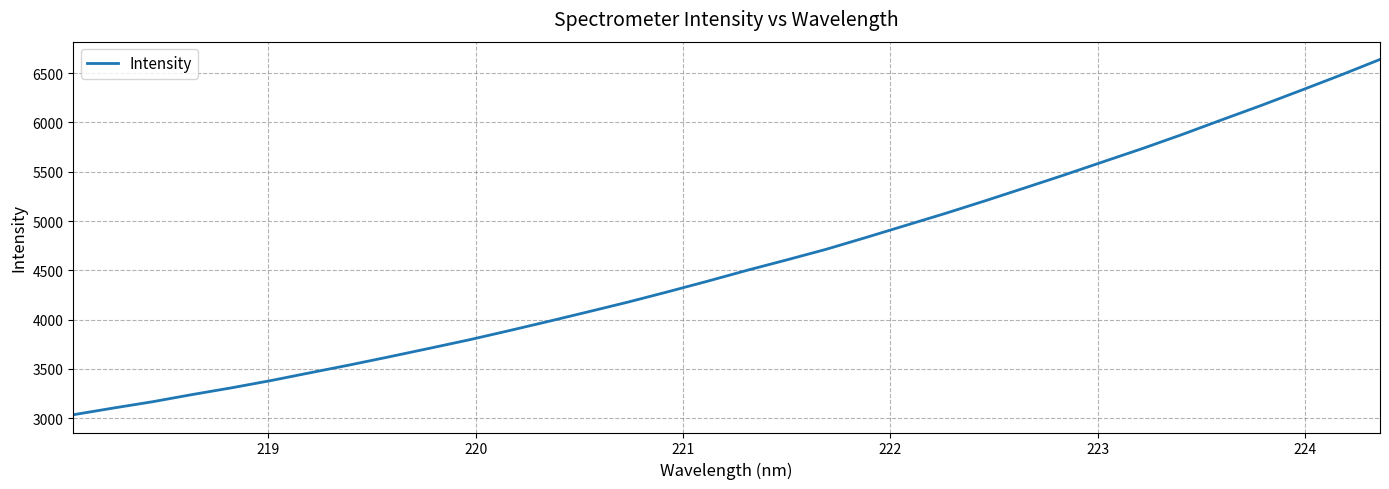

What is the difference between the maximum and minimum values?

3602.7